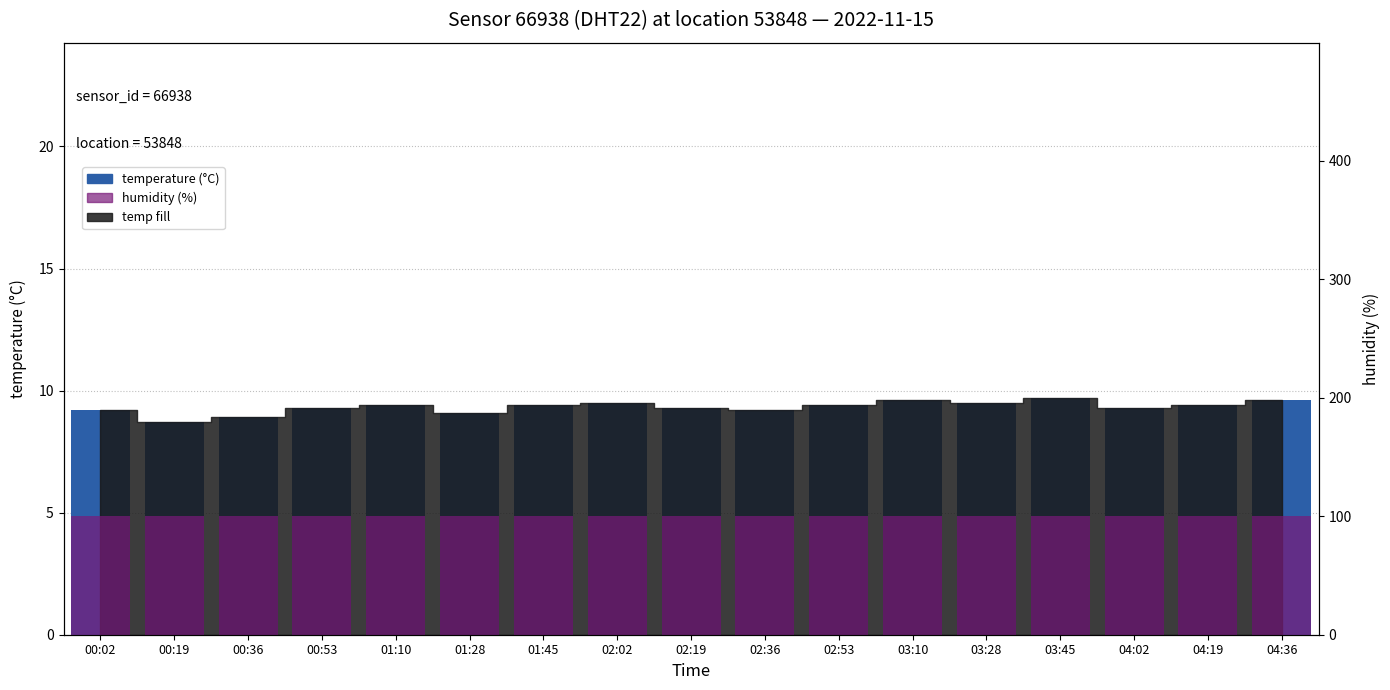

Which category has the lowest value across all series?

00:19